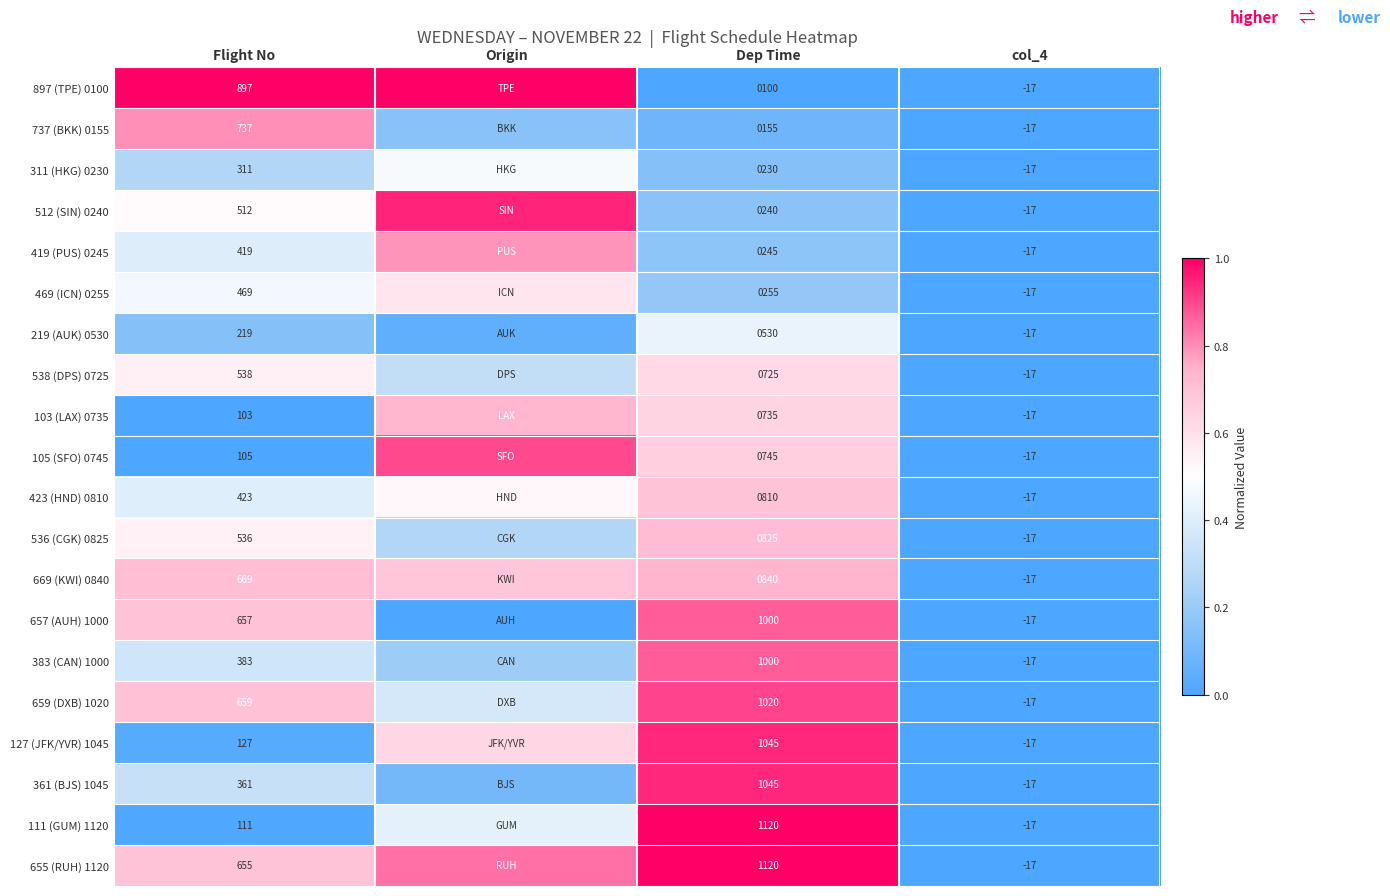

At which category is the sum across all series the highest?

Dep Time